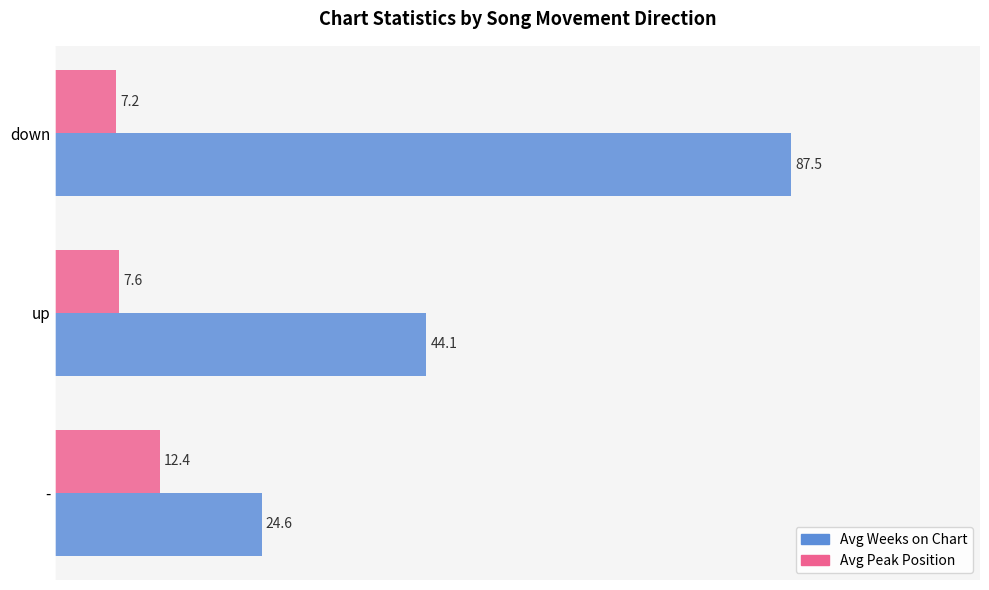

The value of Avg Peak Position at up is 7.6. True or false?

True